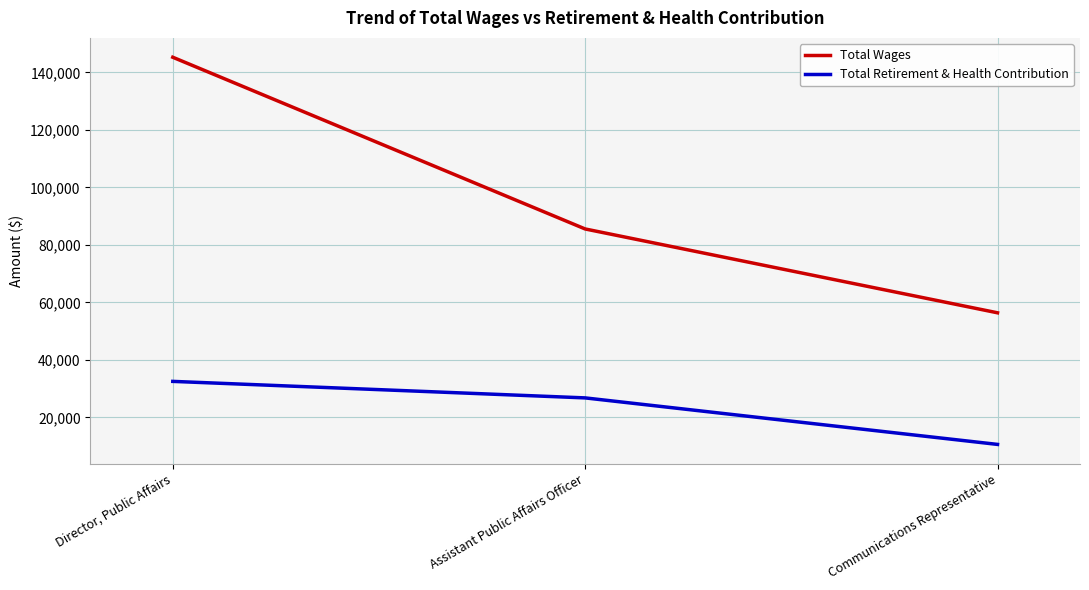

The value of Total Wages at Assistant Public Affairs Officer is 133860. True or false?

False